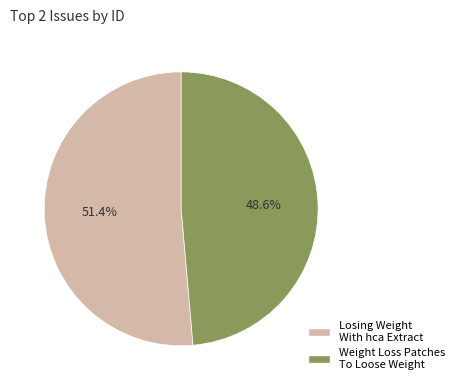

Between Losing Weight With hca Extract and Weight Loss Patches To Loose Weight, which is larger?

Losing Weight With hca Extract